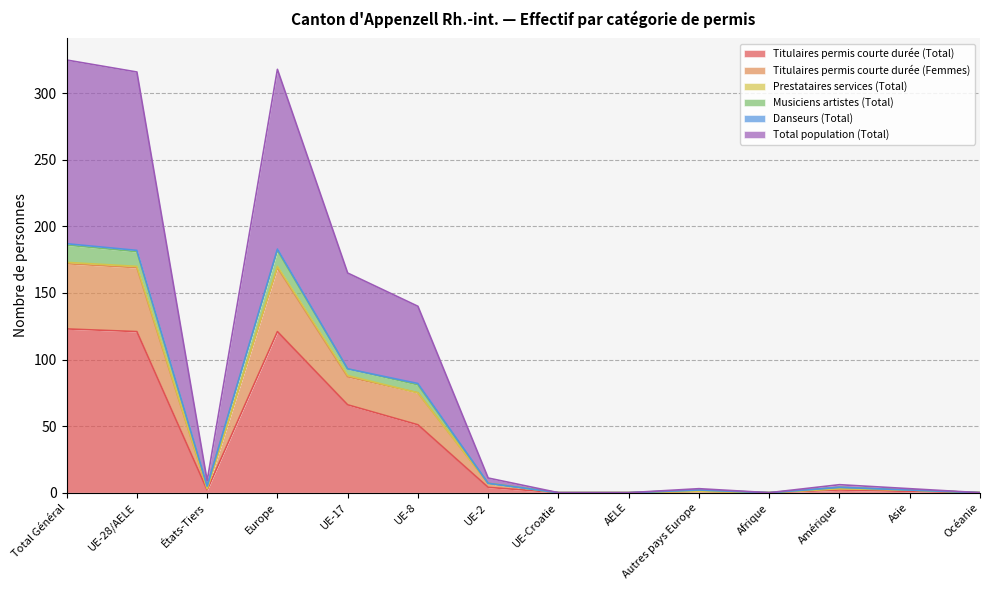

True or false: Titulaires permis courte durée (Total) and Titulaires permis courte durée (Femmes) cross at least once.

False